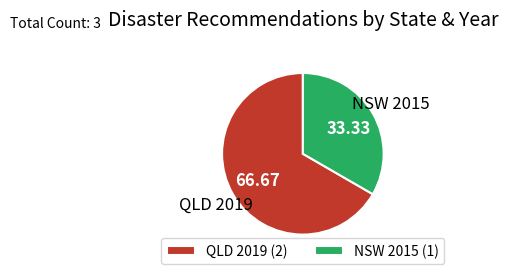

Is there any slice that represents more than half of the pie?

Yes